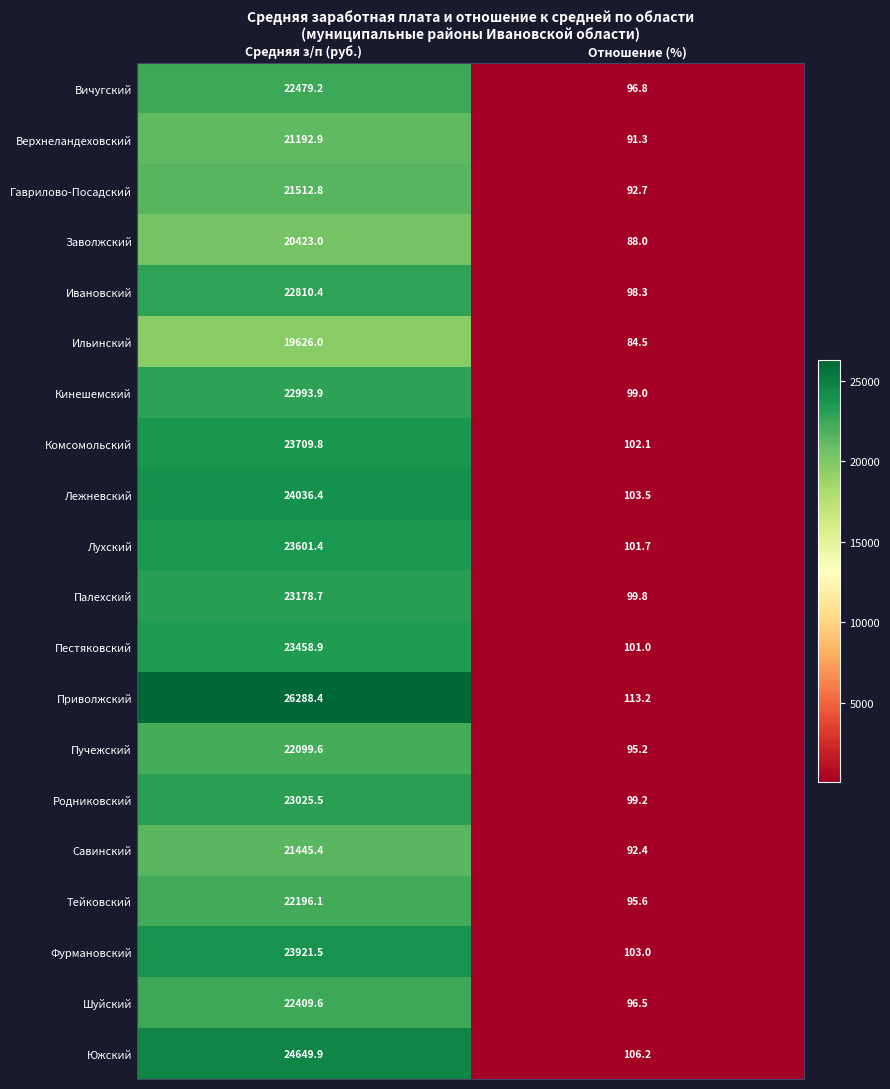

At how many categories does at least one series exceed 194?

1